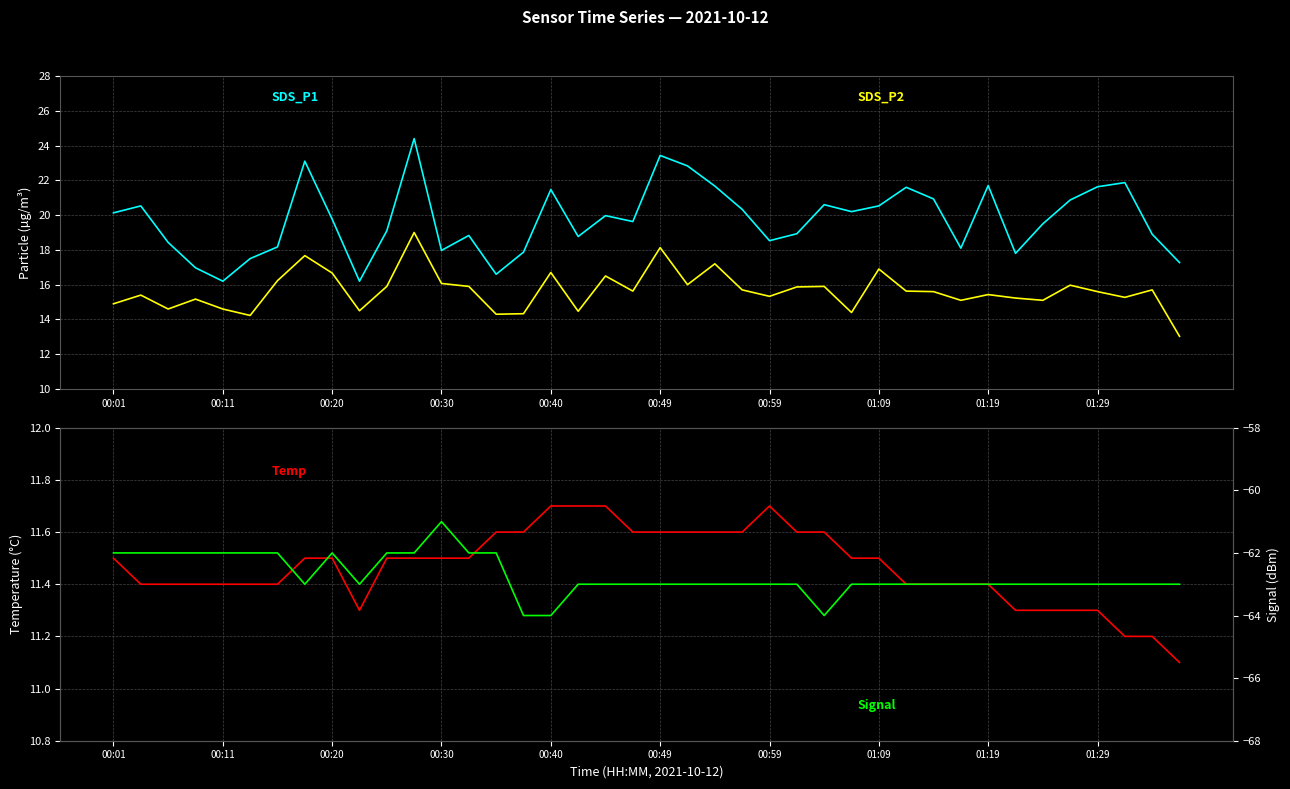

What is the spread (max minus min) of values at 00:49?

86.4